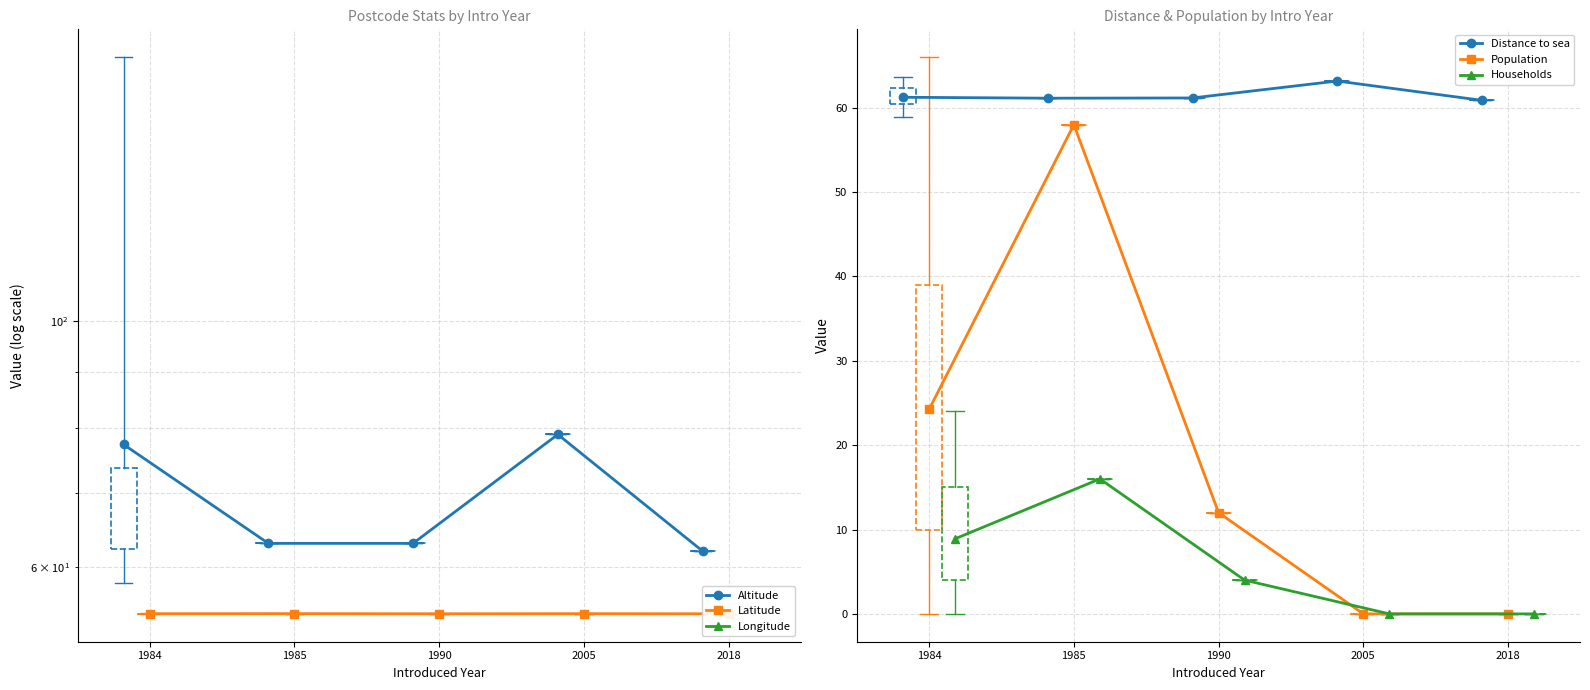

Which series has the largest range (max minus min)?

Population